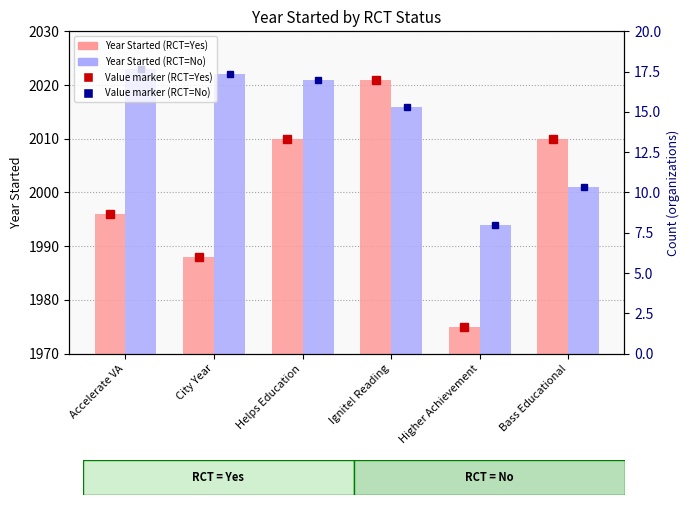

At which category does the chart reach its peak across all series?

Accelerate VA